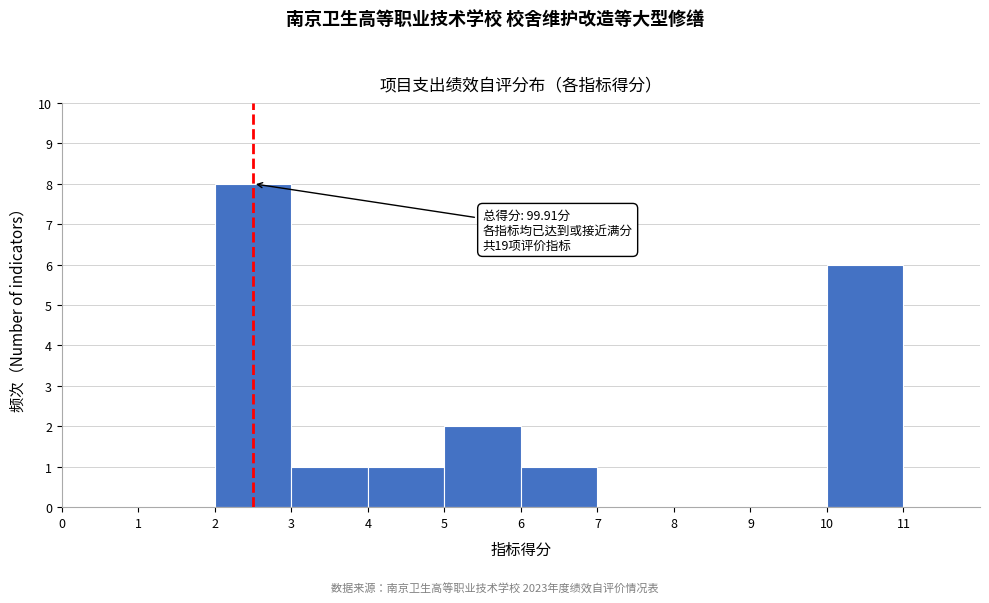

Which range on the x-axis has the tallest bar?

2 to 3